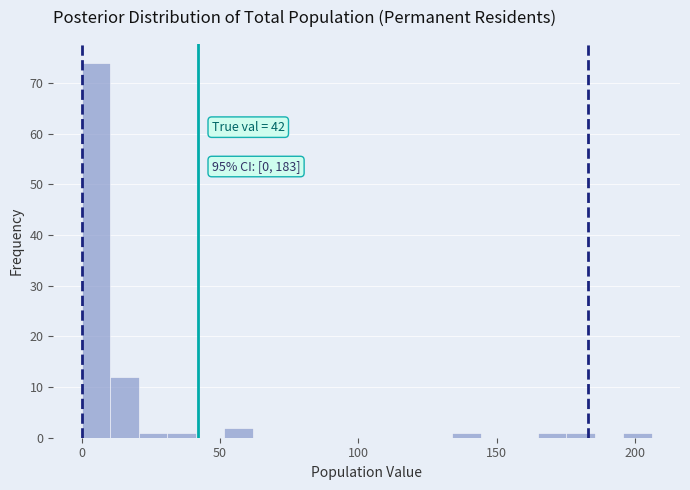

Read against the x-axis, roughly where is the centre of the tallest bar?

5